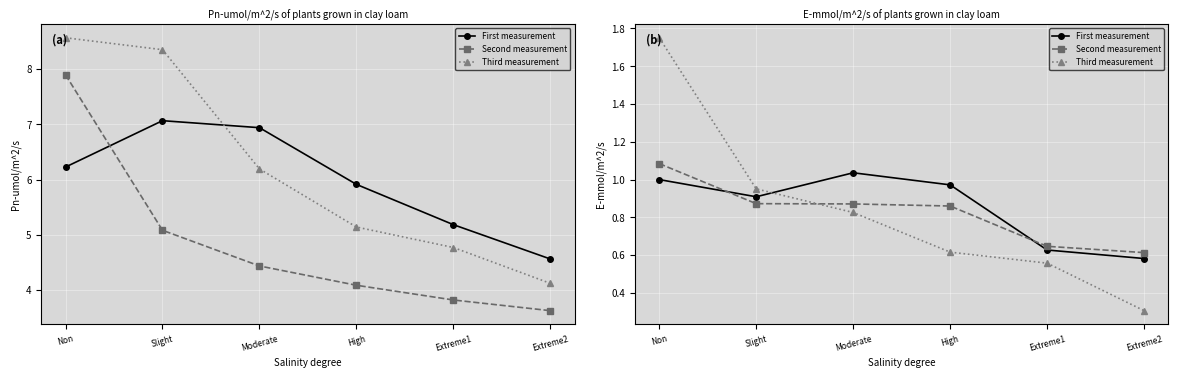

What is the label of the 6th point from the left?

Extreme2